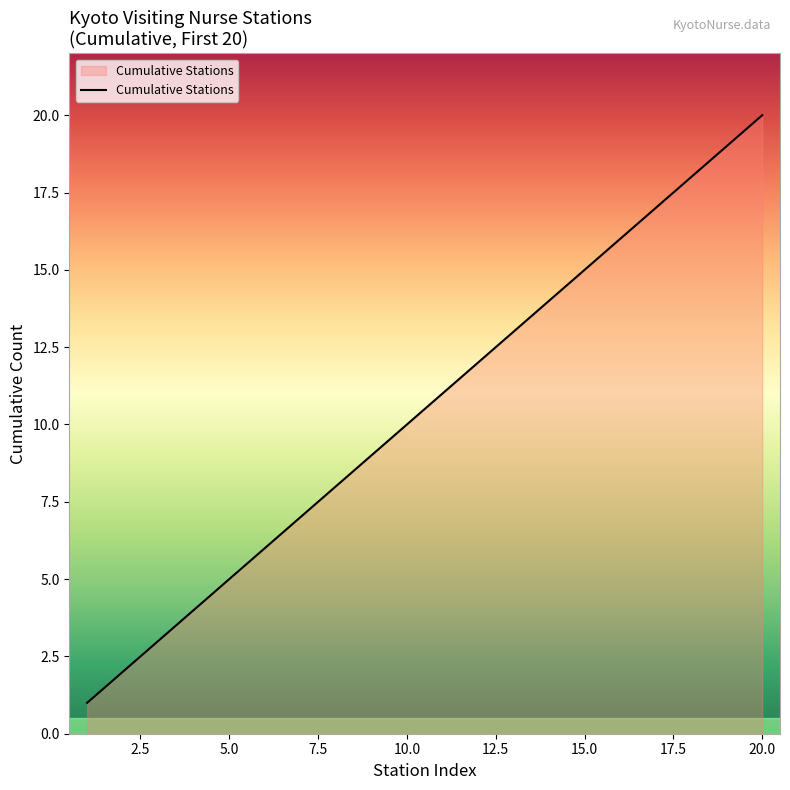

What is the greatest value displayed?

20